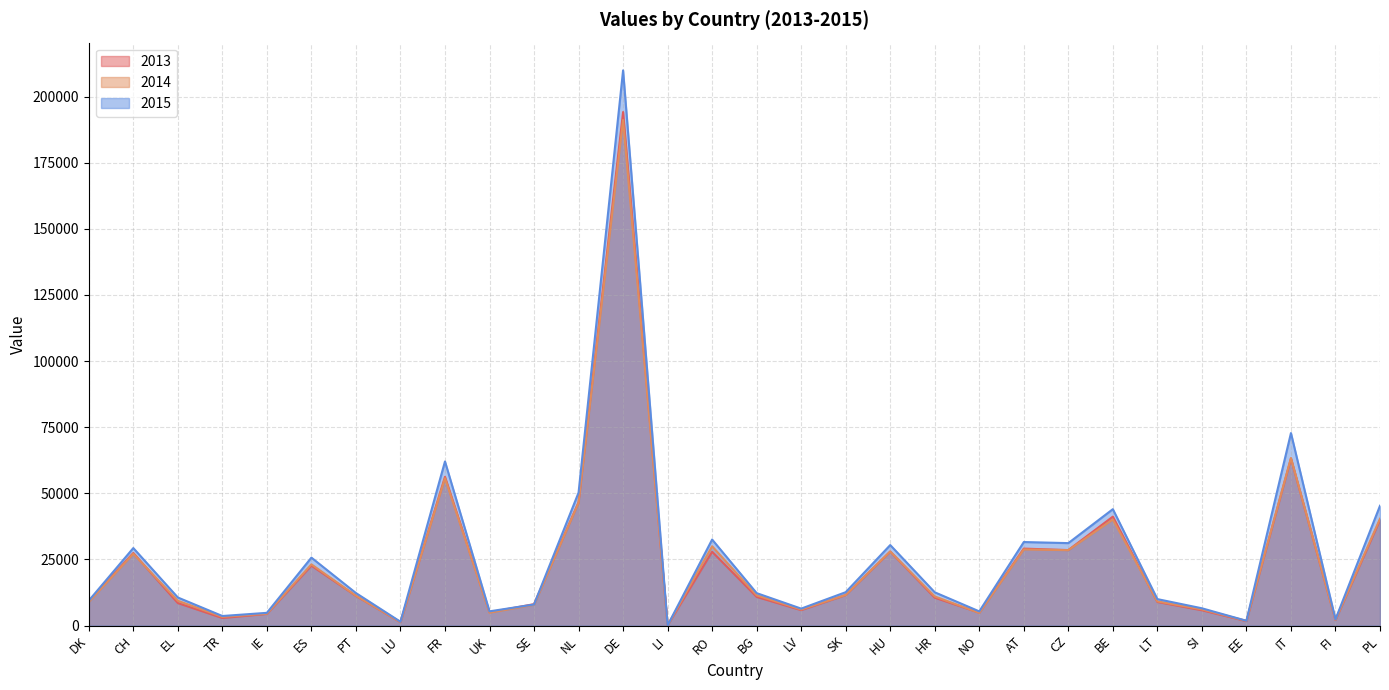

In 2014, how many points are higher than both neighbors (excluding endpoints)?

9